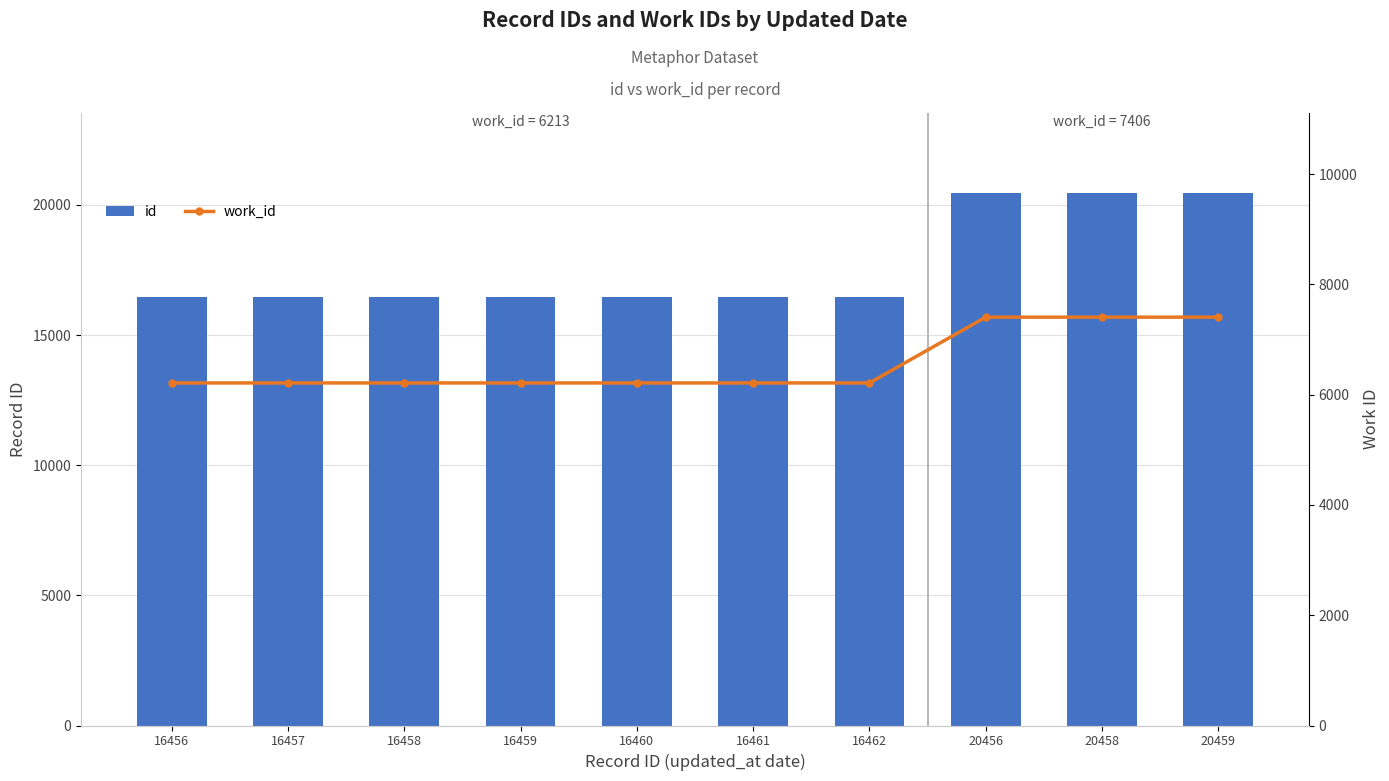

Rank the categories by work_id value from lowest to highest.

16456, 16457, 16458, 16459, 16460, 16461, 16462, 20456, 20458, 20459